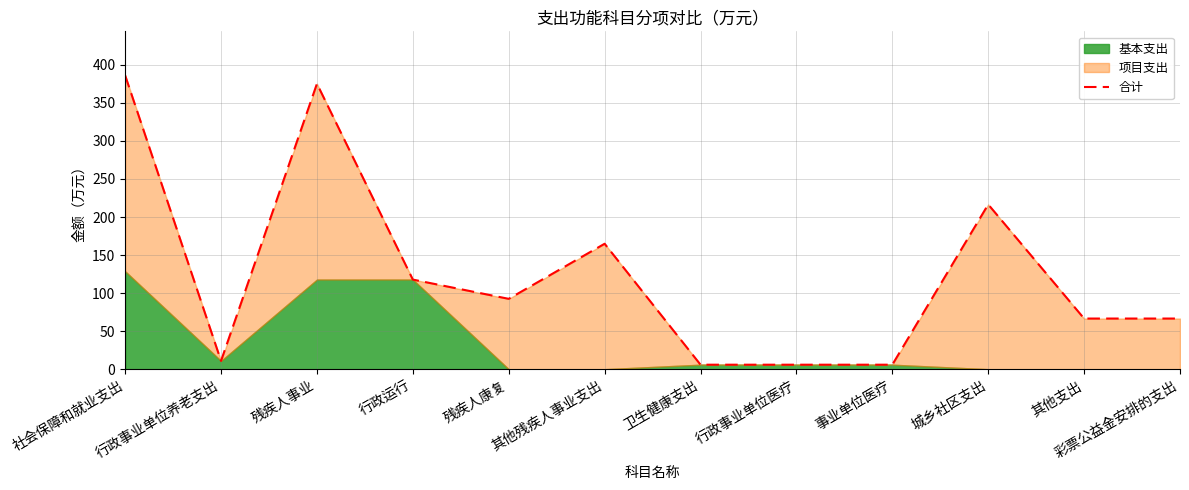

What is the greatest value displayed?

386.1